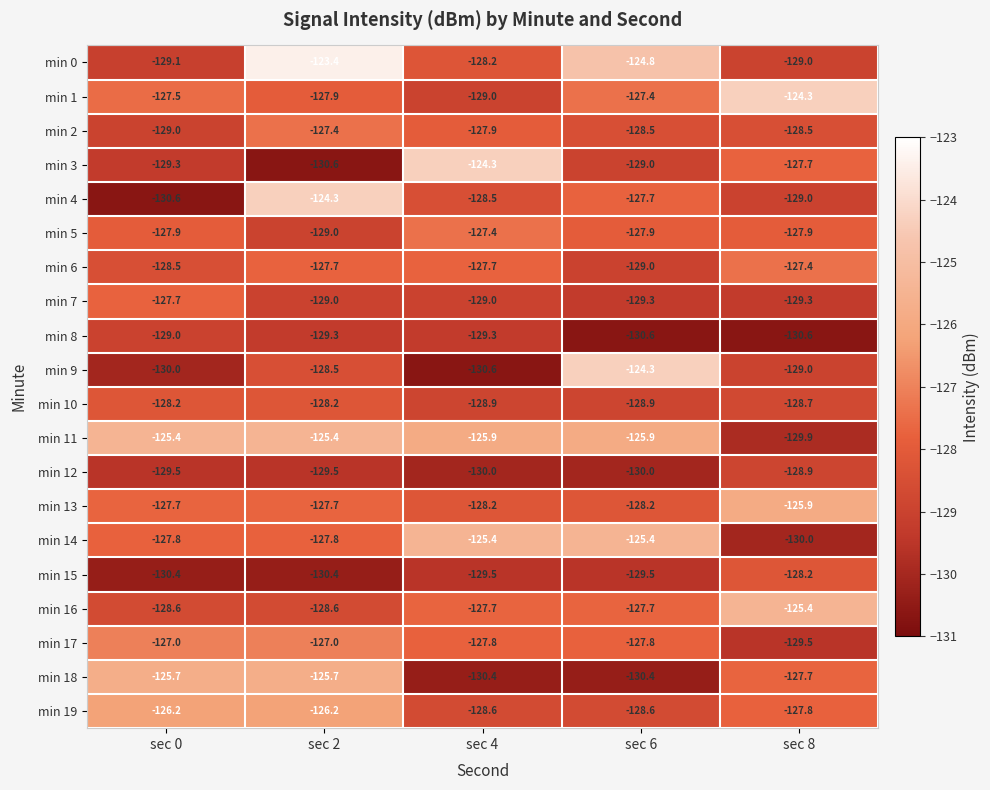

What is the difference between the maximum and minimum values in the min 10 series?

0.7